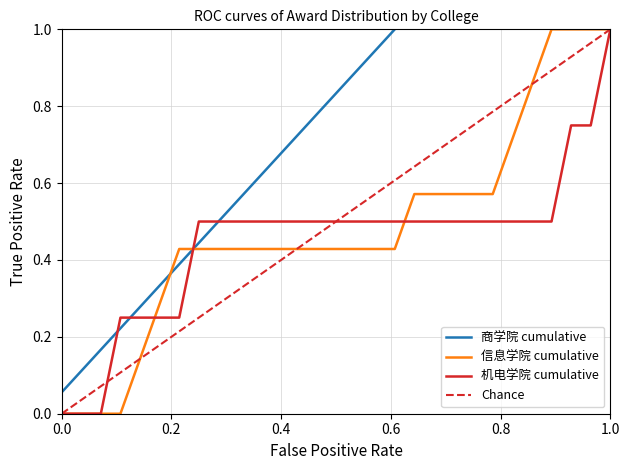

Rank the series at 20 from highest to lowest value.

商学院 cumulative, 信息学院 cumulative, 机电学院 cumulative